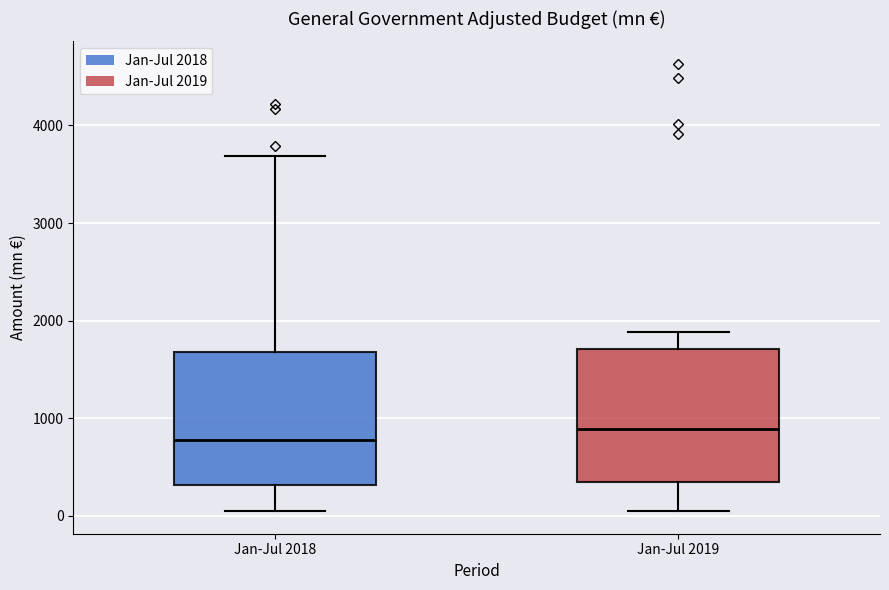

Where does the upper whisker of the box for Jan-Jul 2018 end on the y-axis? The values are not printed on the chart, so give them approximately, as read against the axis.

3700